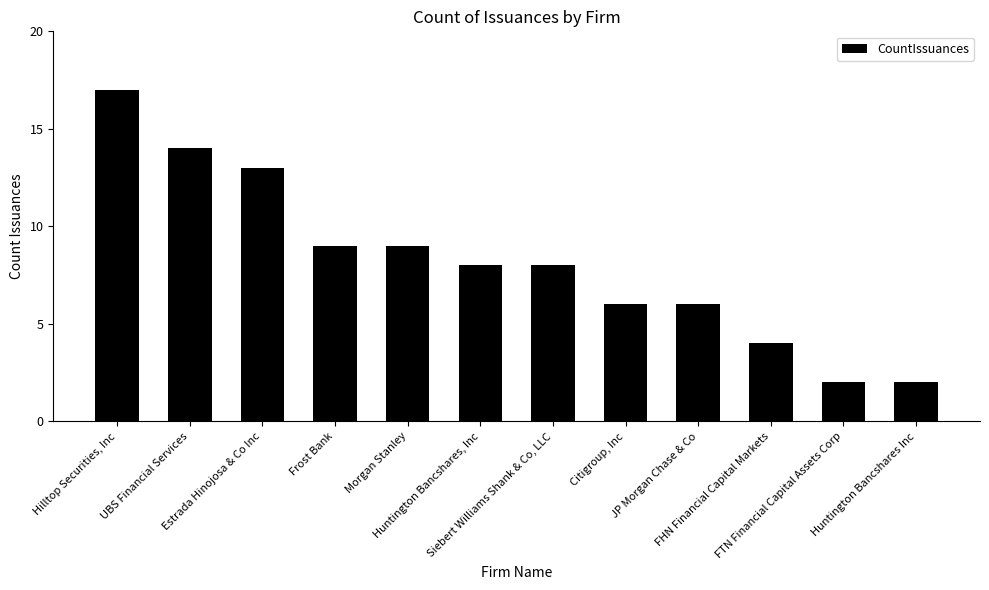

The chart shows a value of 2 at Huntington Bancshares Inc. True or false?

True